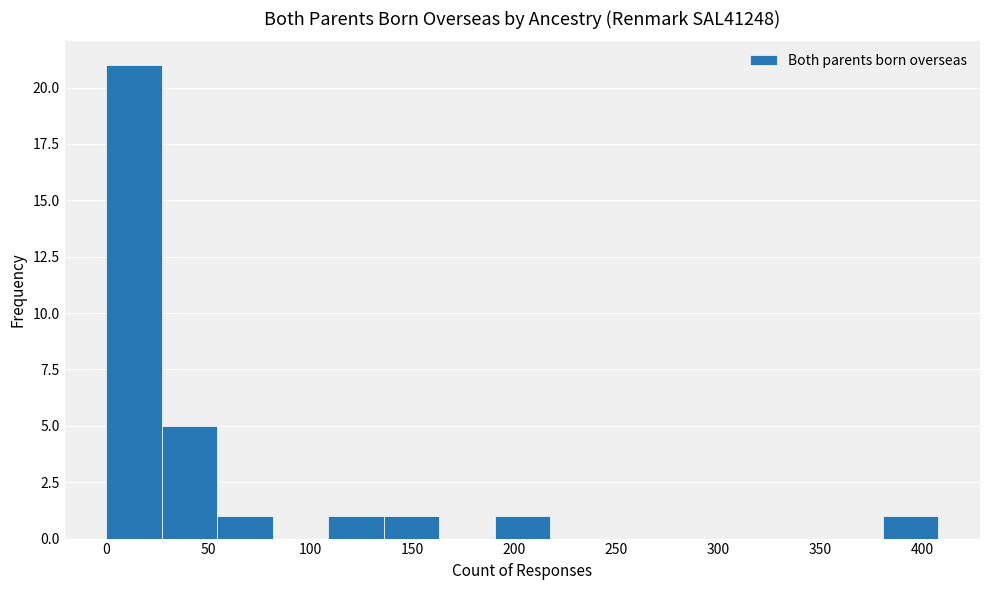

Reading left to right, list every bar in this chart as the range it spans on the x-axis followed by its height. Neither the bar edges nor the heights are printed on the chart, so give them approximately, as read against the axes.

0 to 25: 21
25 to 55: 5
55 to 80: 1
80 to 110: 0
110 to 135: 1
135 to 165: 1
165 to 190: 0
190 to 220: 1
220 to 245: 0
245 to 270: 0
270 to 300: 0
300 to 325: 0
325 to 355: 0
355 to 380: 0
380 to 410: 1